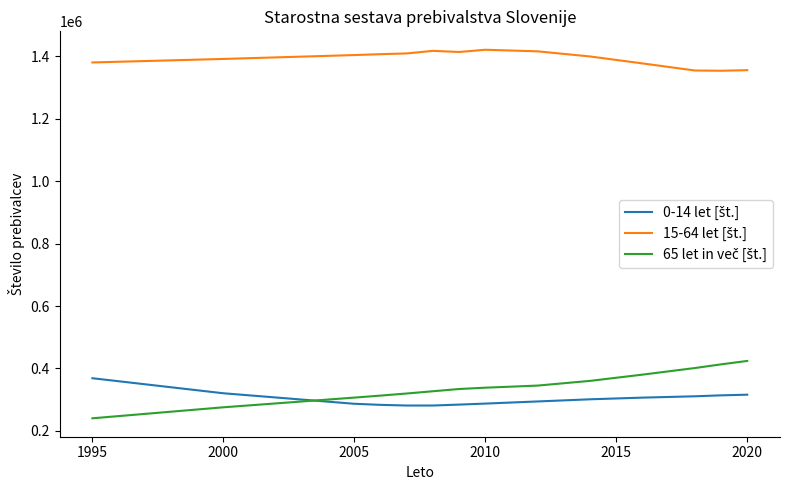

Does the chart display data point markers on the line(s)?

No